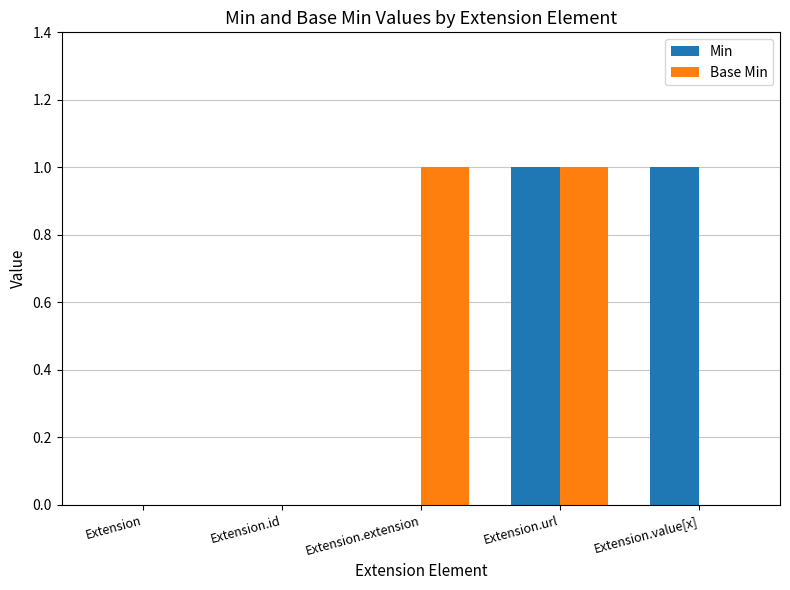

The value of Min at Extension.id is 0. True or false?

True